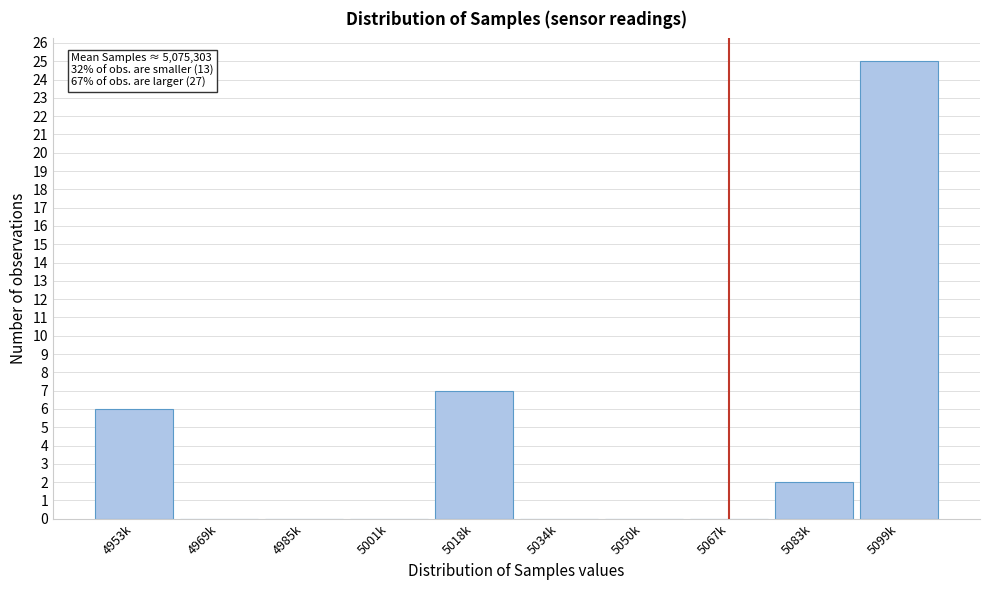

Reading left to right, what are all the values shown in this chart?

4953k=6	4969k=0	4985k=0	5001k=0	5018k=7	5034k=0	5050k=0	5067k=0	5083k=2	5099k=25